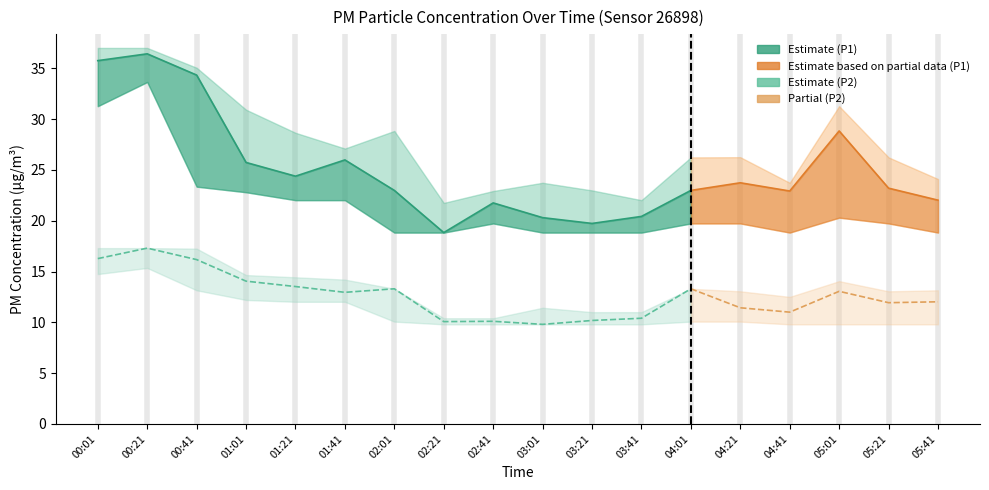

Rank the series by their average value, from lowest to highest.

P2, P1